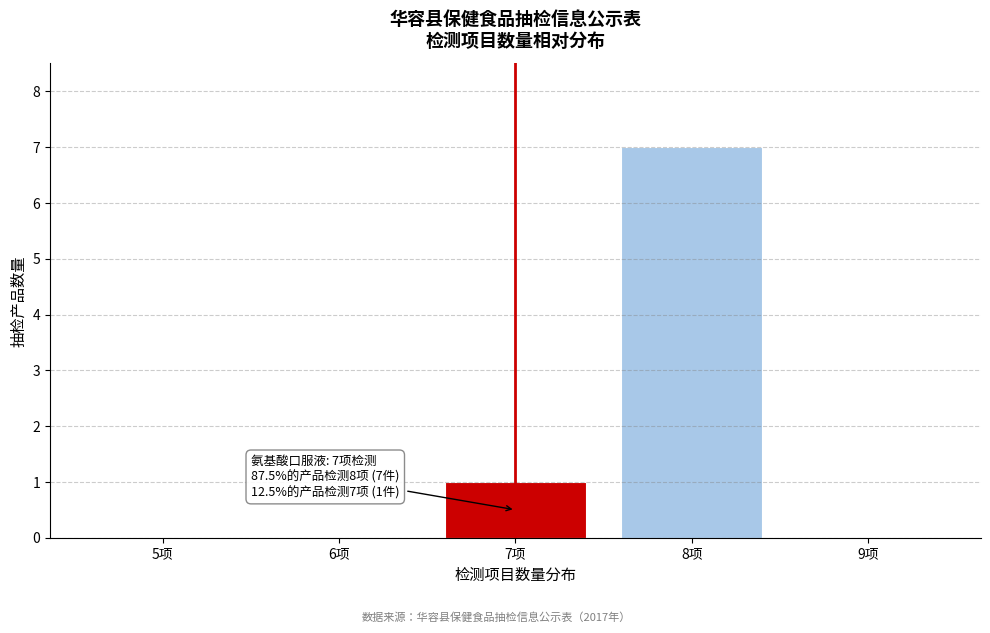

Reading left to right, transcribe all the data shown in this chart.

5项=0	6项=0	7项=1	8项=7	9项=0